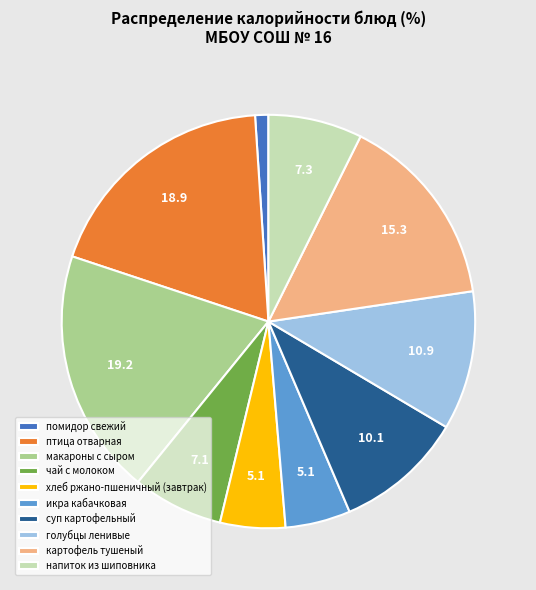

True or false: помидор свежий accounts for 1% of the total.

True